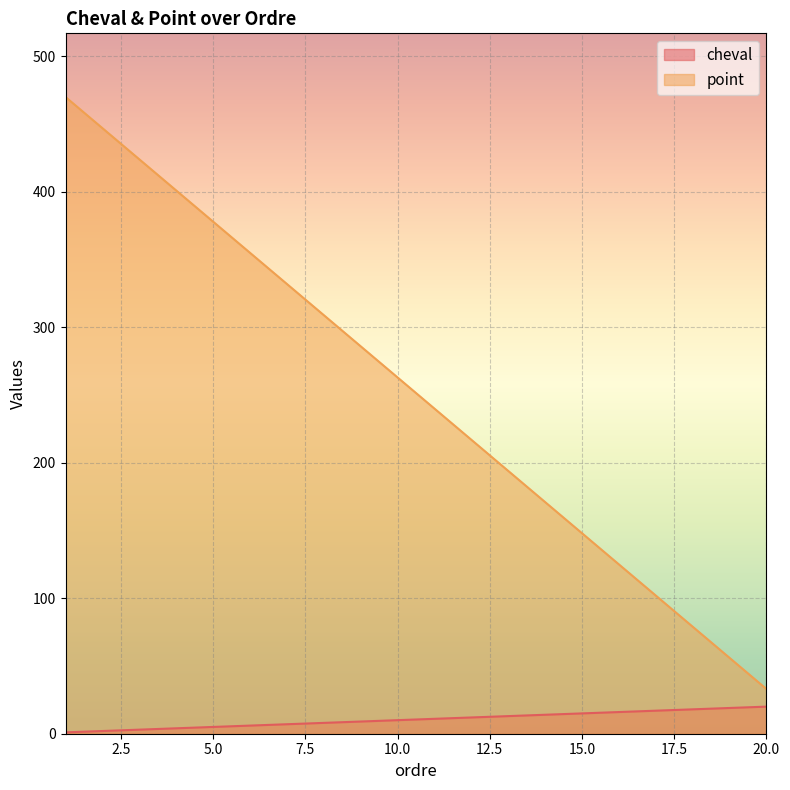

Between 8 and 6, which is larger?

8